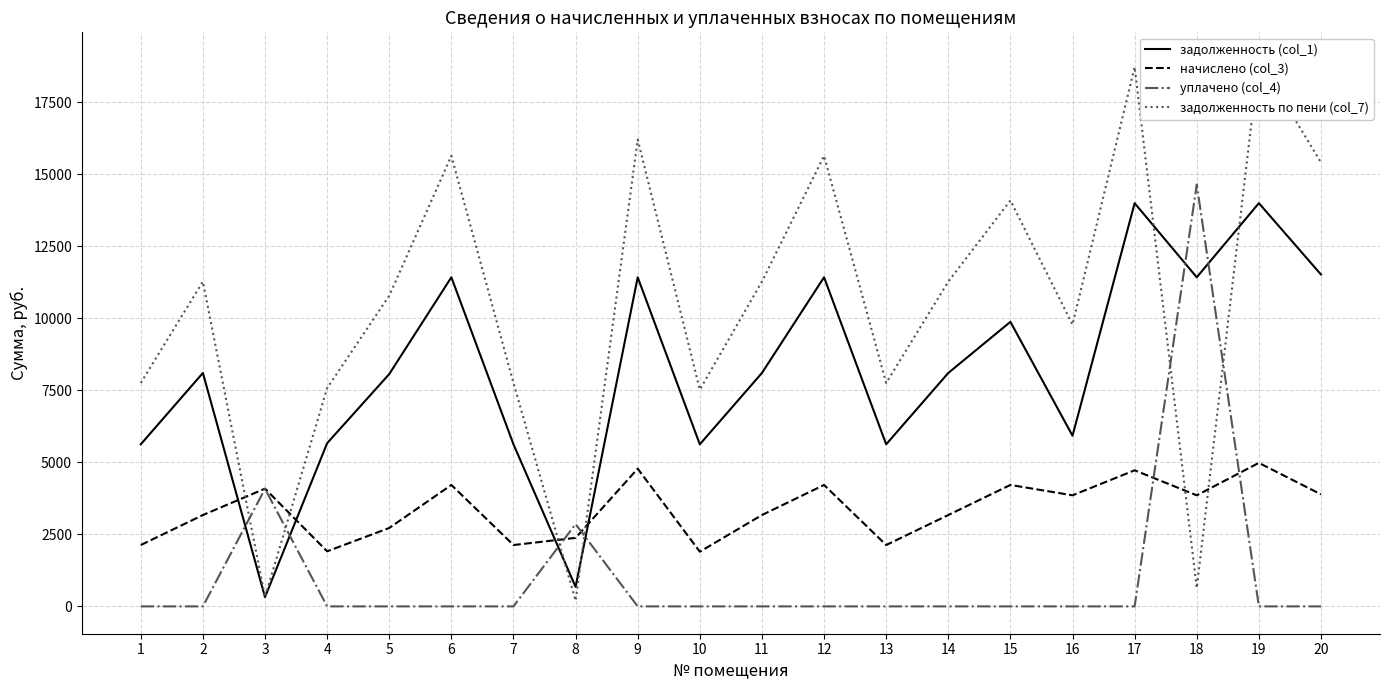

The начислено (col_3) series shows 2340.1 at 20. True or false?

False